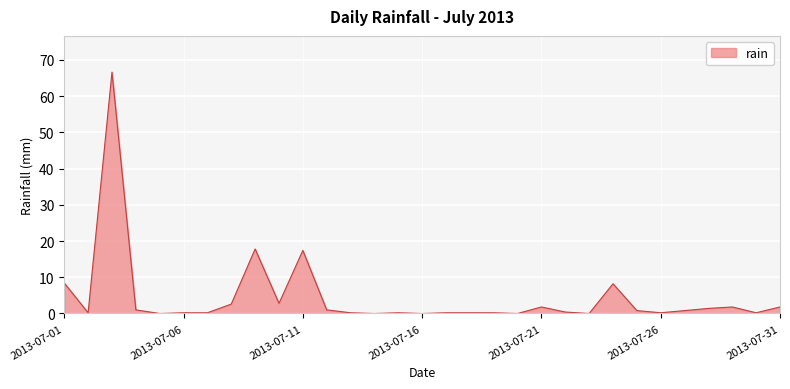

What is the difference between the maximum and minimum values?

66.6